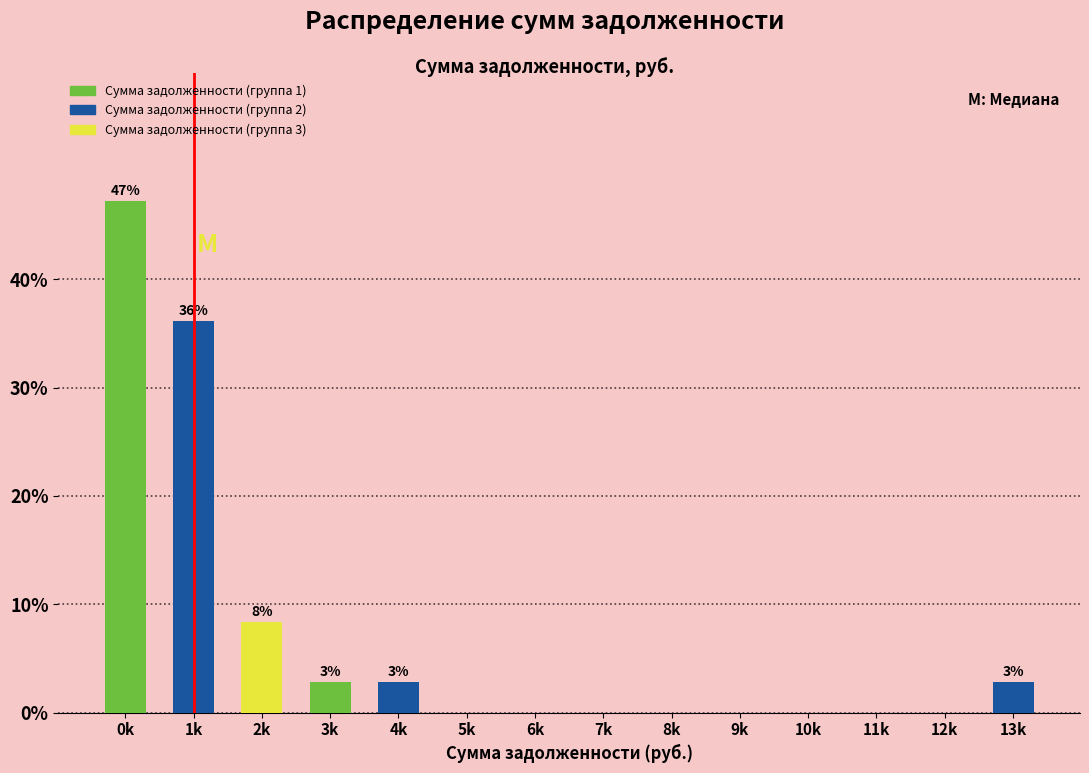

Reading left to right, list all the values displayed in this chart.

0k=47.2	1k=36.1	2k=8.3	3k=2.8	4k=2.8	5k=0.0	6k=0.0	7k=0.0	8k=0.0	9k=0.0	10k=0.0	11k=0.0	12k=0.0	13k=2.8